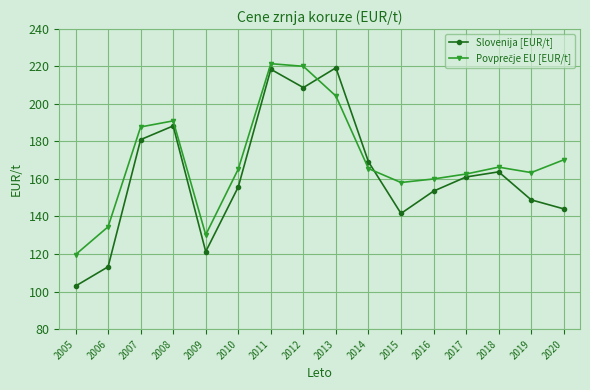

Does the chart have visible grid lines?

Yes